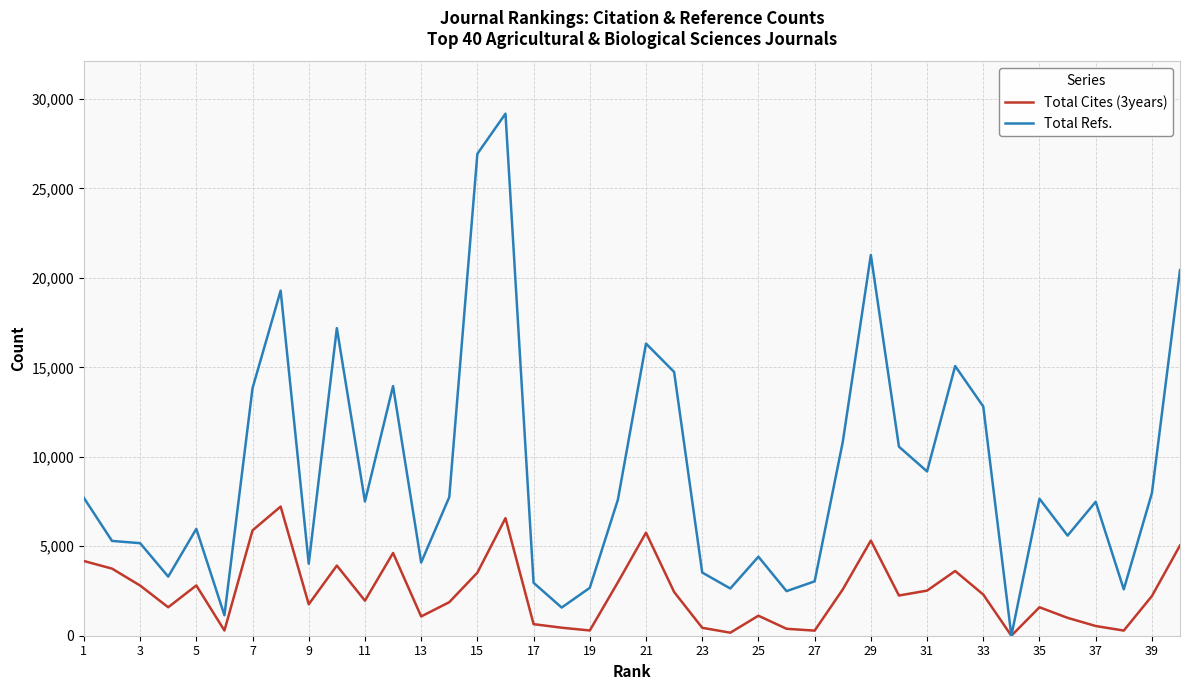

What is the greatest value displayed?

29179